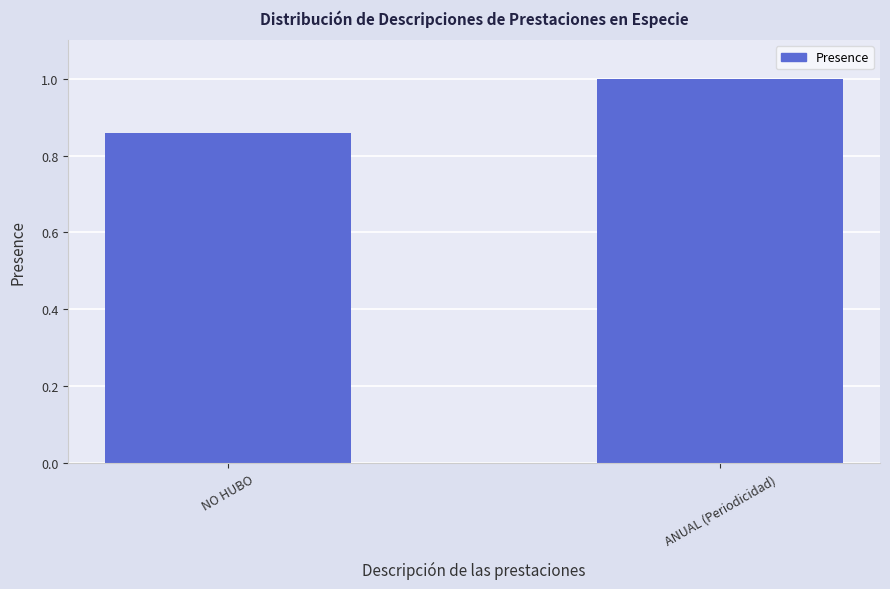

What is the sum of the values at ANUAL (Periodicidad) and NO HUBO?

1.9